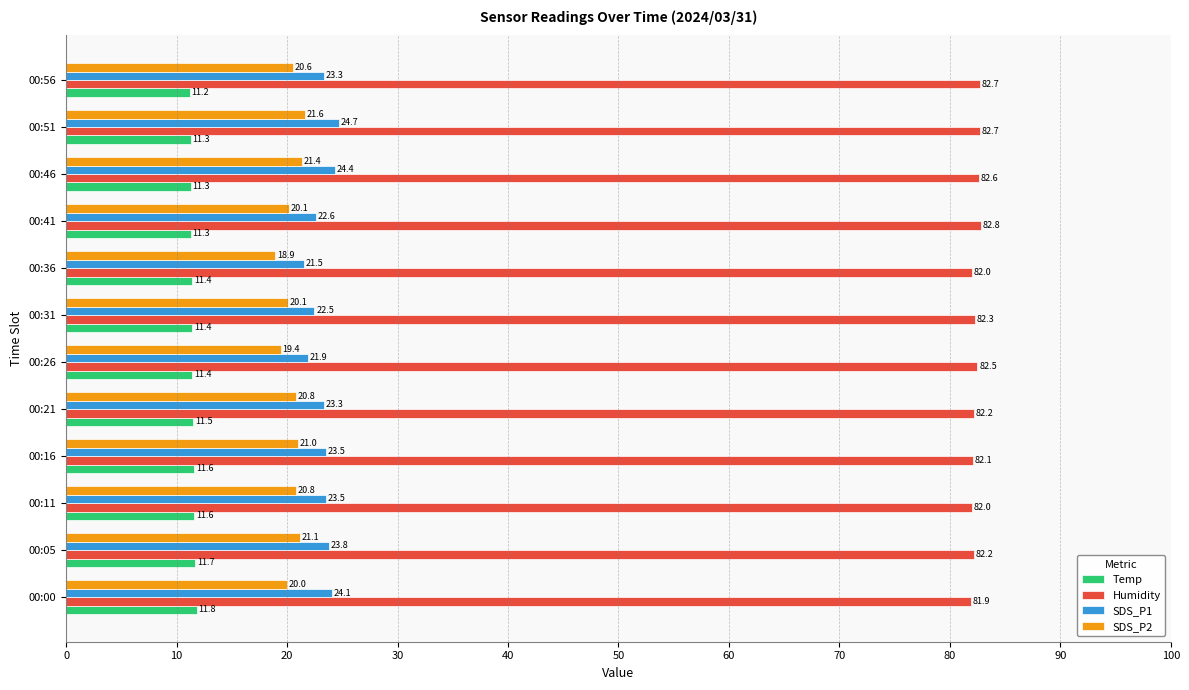

Is the value of SDS_P2 at 00:36 greater than the value of SDS_P1 at 00:36?

No